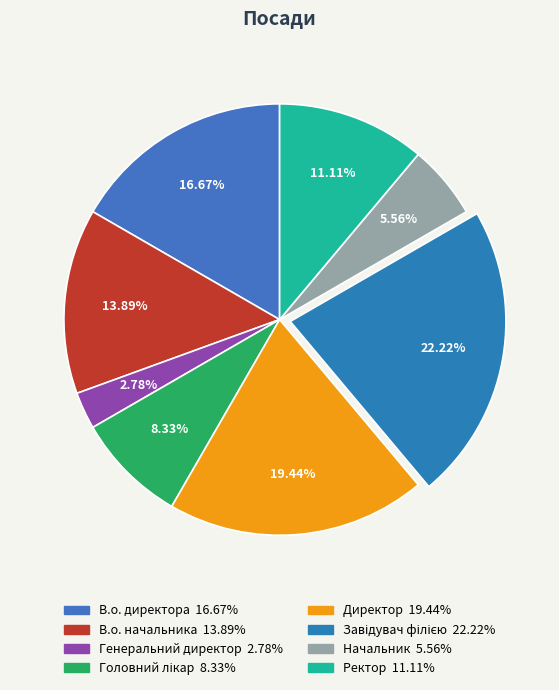

To the nearest percent, what is the difference between the largest and smallest slice percentages?

19%